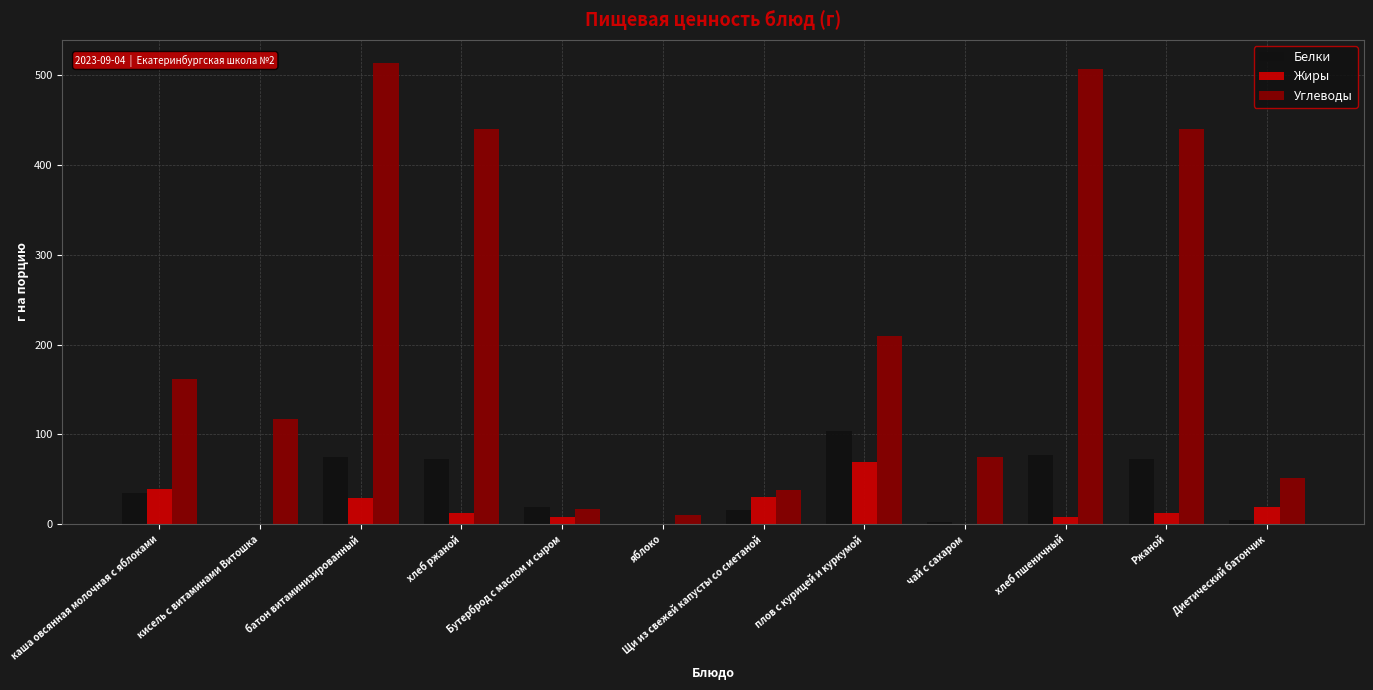

The value of Углеводы at Диетический батончик is 80.6. True or false?

False